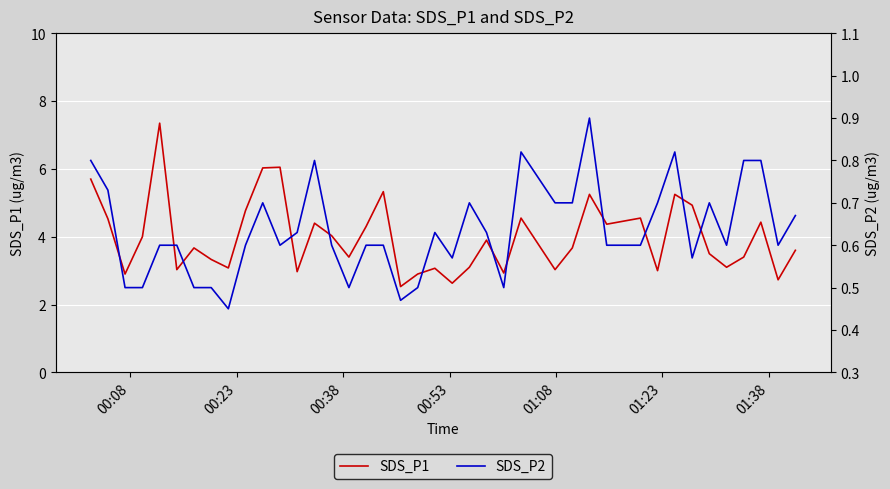

Reading left to right, list all the values displayed in this chart.

SDS_P1: 5.7	4.5	2.9	4.0	7.3	3.0	3.7	3.3	3.1	4.8	6.0	6.0	3.0	4.4	4.0	3.4	4.3	5.3	2.5	2.9	3.1	2.6	3.1	3.9	2.9	4.5	3.0	3.7	5.2	4.4	4.5	3.0	5.2	4.9	3.5	3.1	3.4	4.4	2.7	3.6
SDS_P2: 0.8	0.7	0.5	0.5	0.6	0.6	0.5	0.5	0.5	0.6	0.7	0.6	0.6	0.8	0.6	0.5	0.6	0.6	0.5	0.5	0.6	0.6	0.7	0.6	0.5	0.8	0.7	0.7	0.9	0.6	0.6	0.7	0.8	0.6	0.7	0.6	0.8	0.8	0.6	0.7